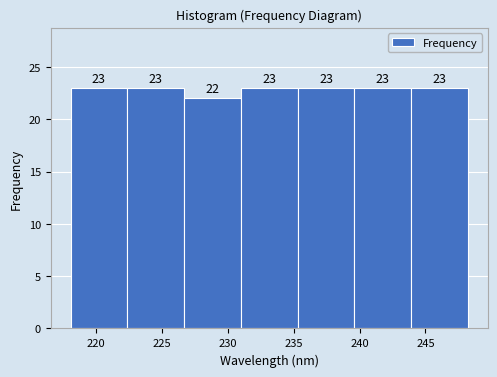

Reading left to right, transcribe this chart: for each bar, give the range it covers on the x-axis and its height. The bar edges are not printed on the chart, so give them approximately, as read against the axis.

218.0 to 222.5: 23
222.5 to 226.5: 23
226.5 to 231.0: 22
231.0 to 235.5: 23
235.5 to 239.5: 23
239.5 to 244.0: 23
244.0 to 248.0: 23